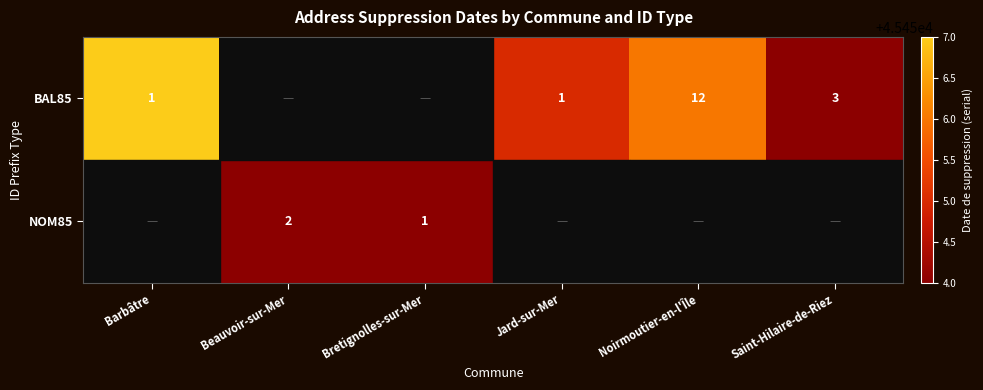

The value of BAL85 at Noirmoutier-en-l'Île is 20. True or false?

False